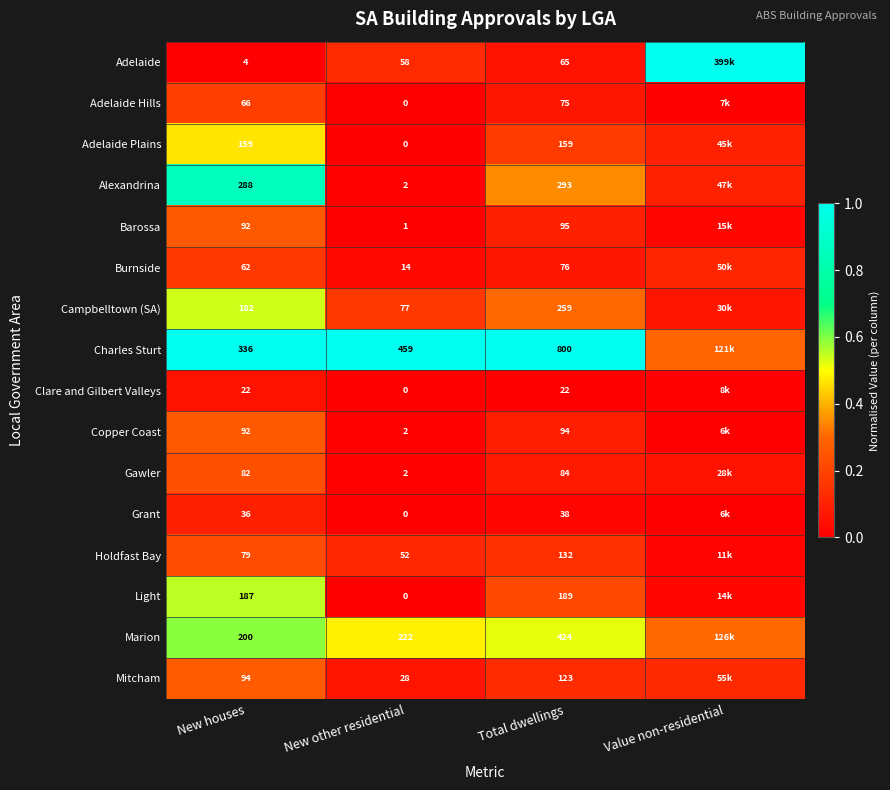

Which series changed the most between New other residential and Total dwellings?

Charles Sturt